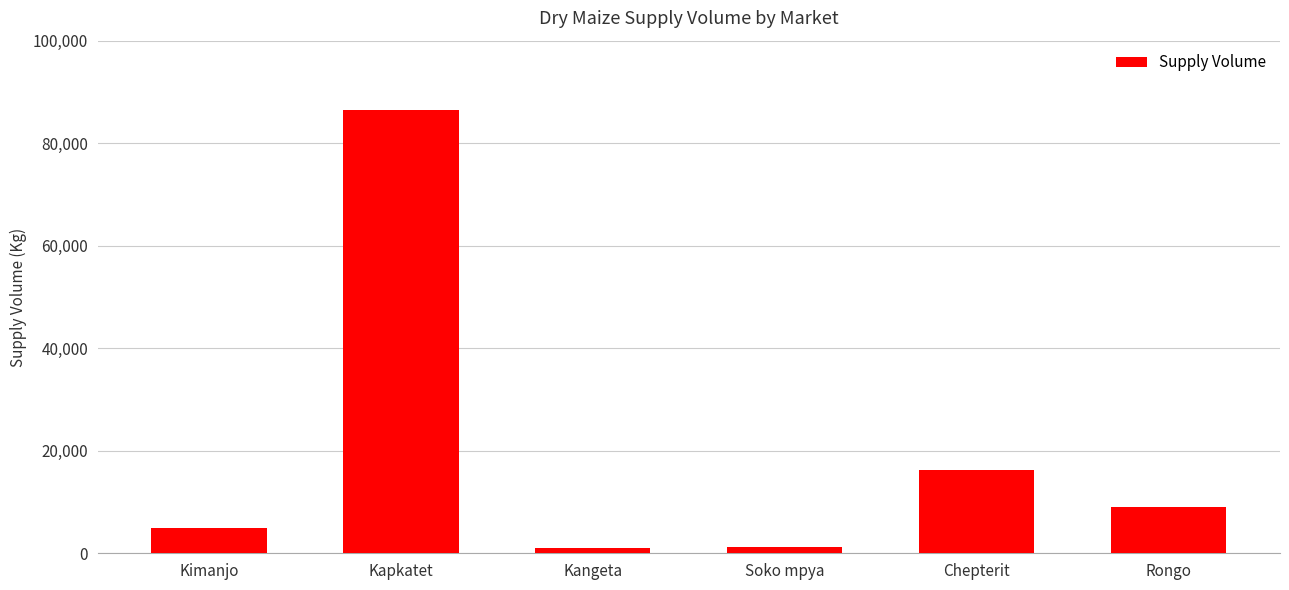

What is the maximum value shown in the chart?

86400